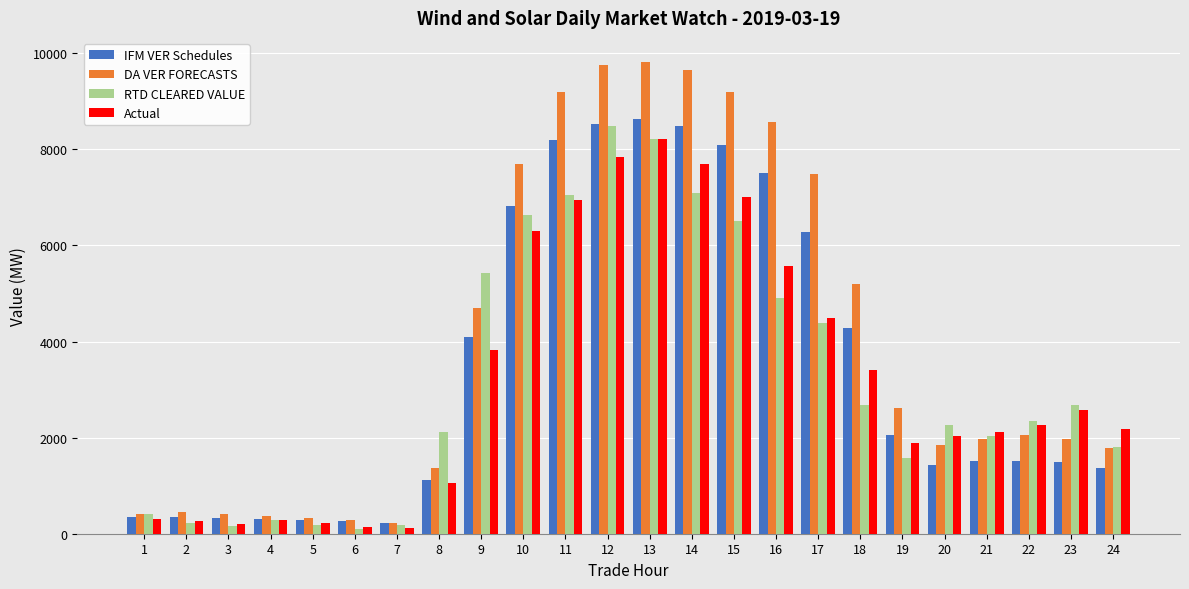

How many bars are there in total?

96